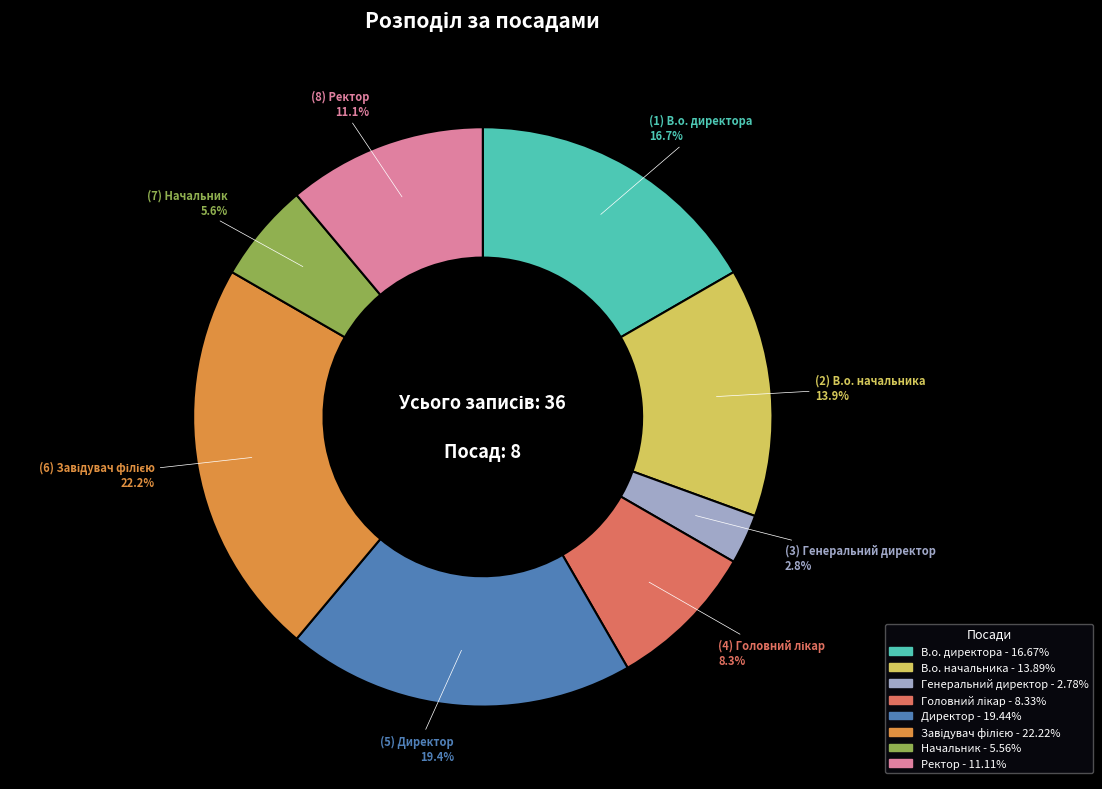

Which category has the smallest portion of the pie?

Генеральний директор